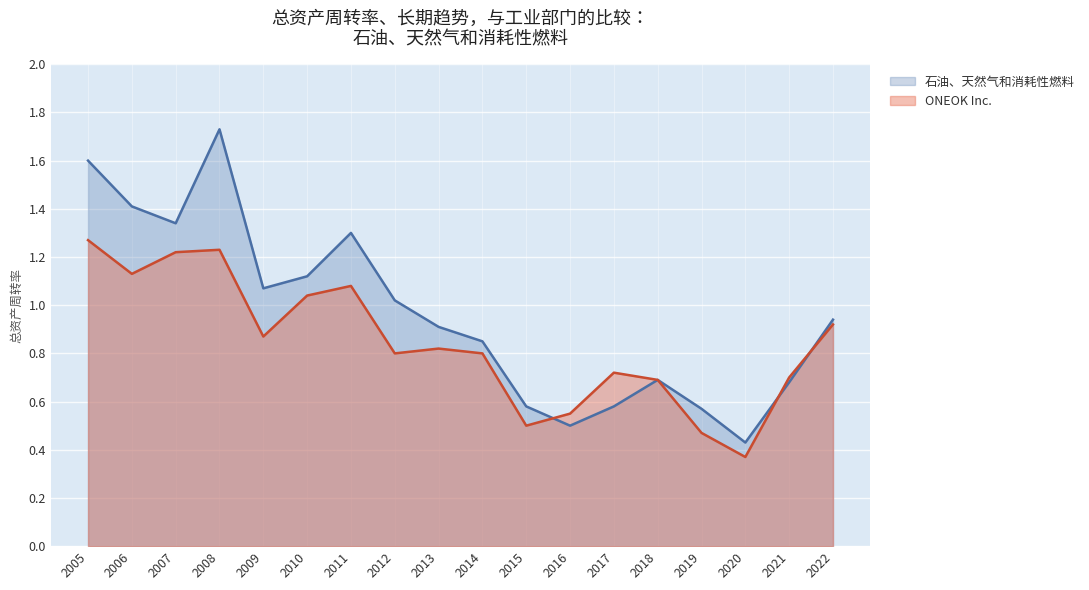

The value of 石油、天然气和消耗性燃料 at 2005 is 1.6. True or false?

True